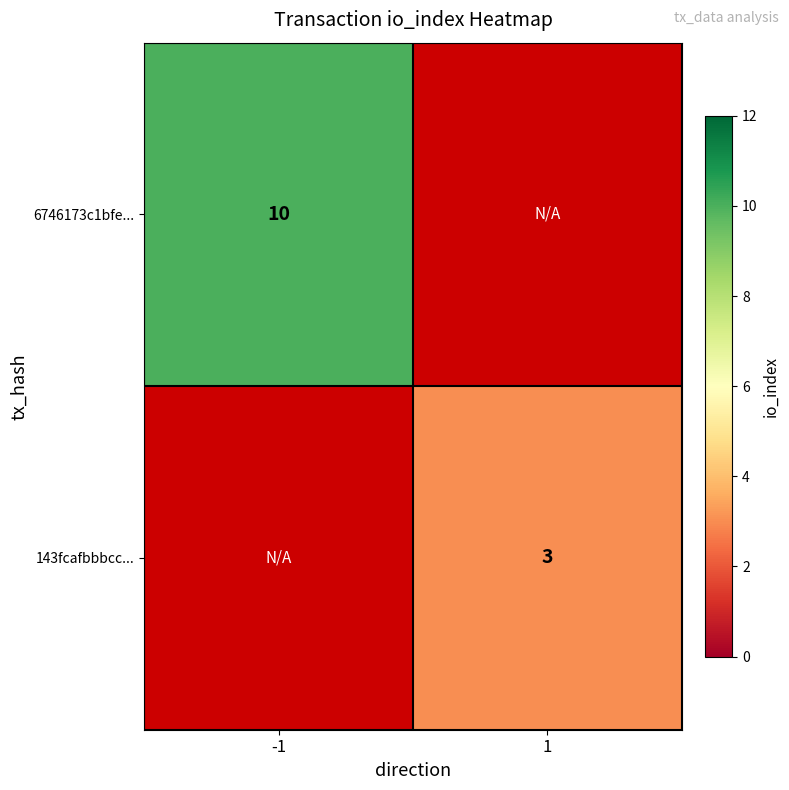

The value of 143fcafbbbcc... at 1 is 1. True or false?

False